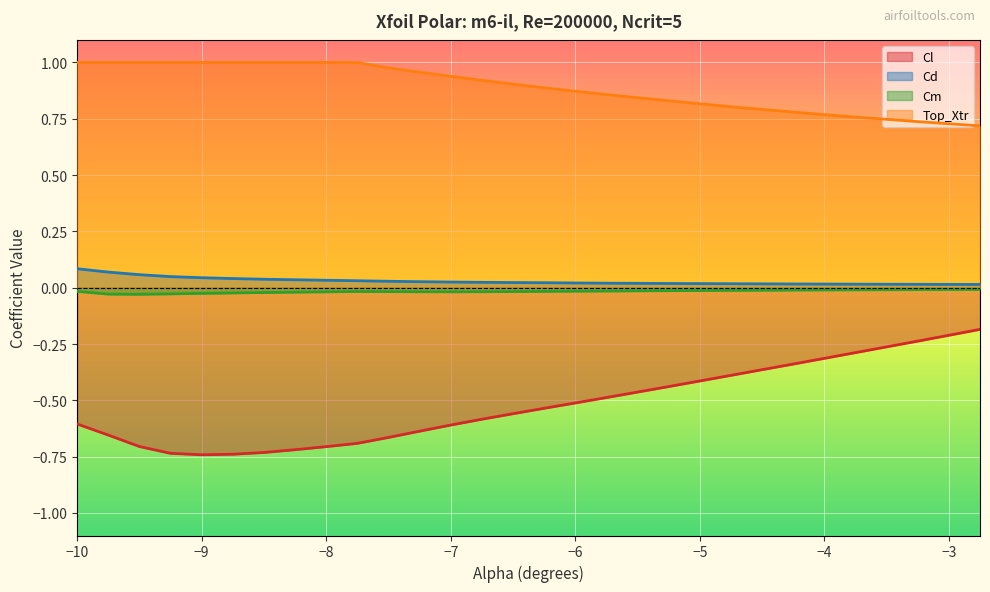

Is it true that Top_Xtr equals 1.0 at −10?

True